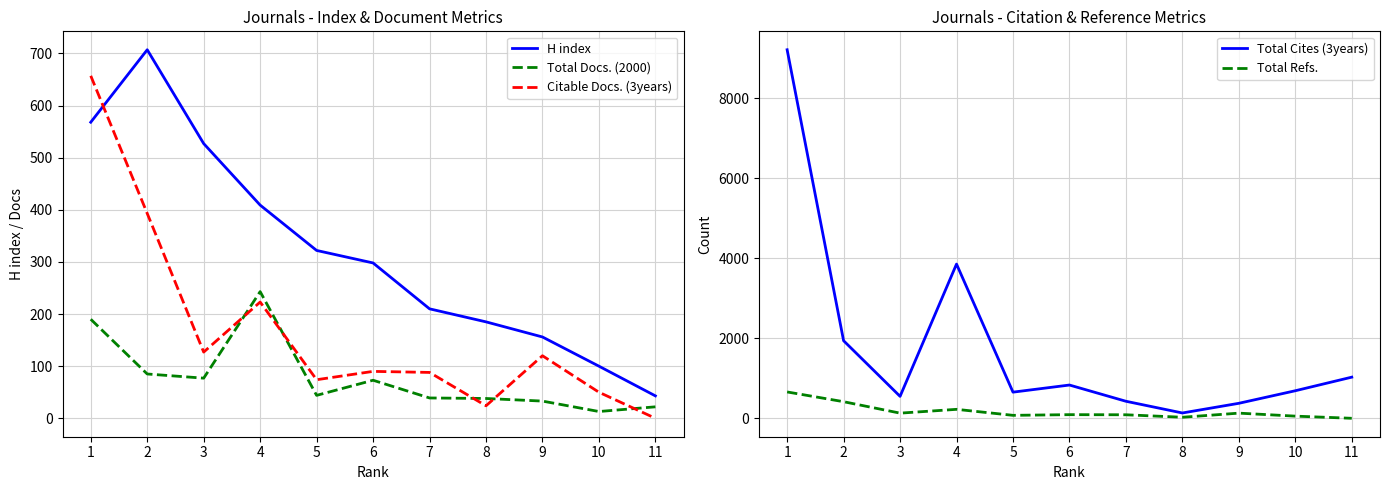

True or false: Total Cites (3years) and Total Docs. (2000) intersect in this chart.

False